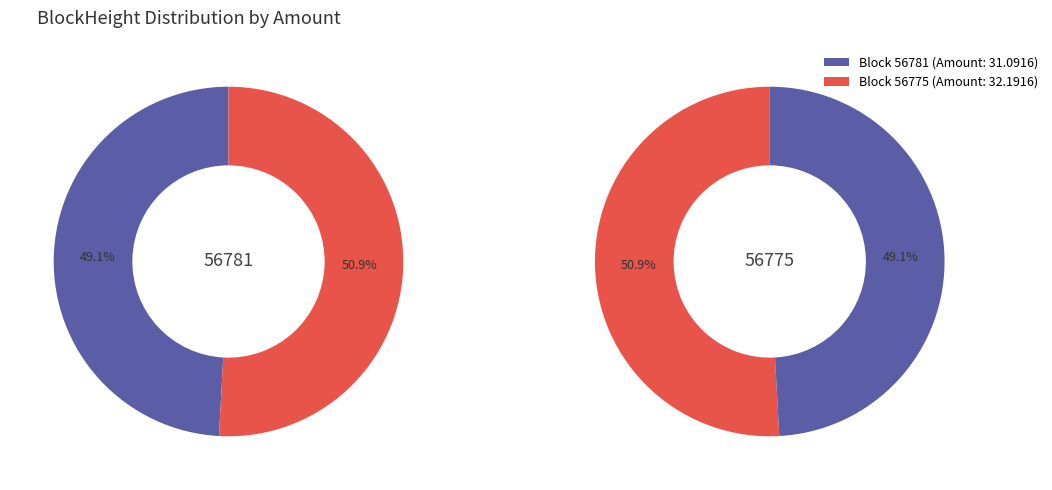

What is the total percentage of 56775 and 56781?

100.0%